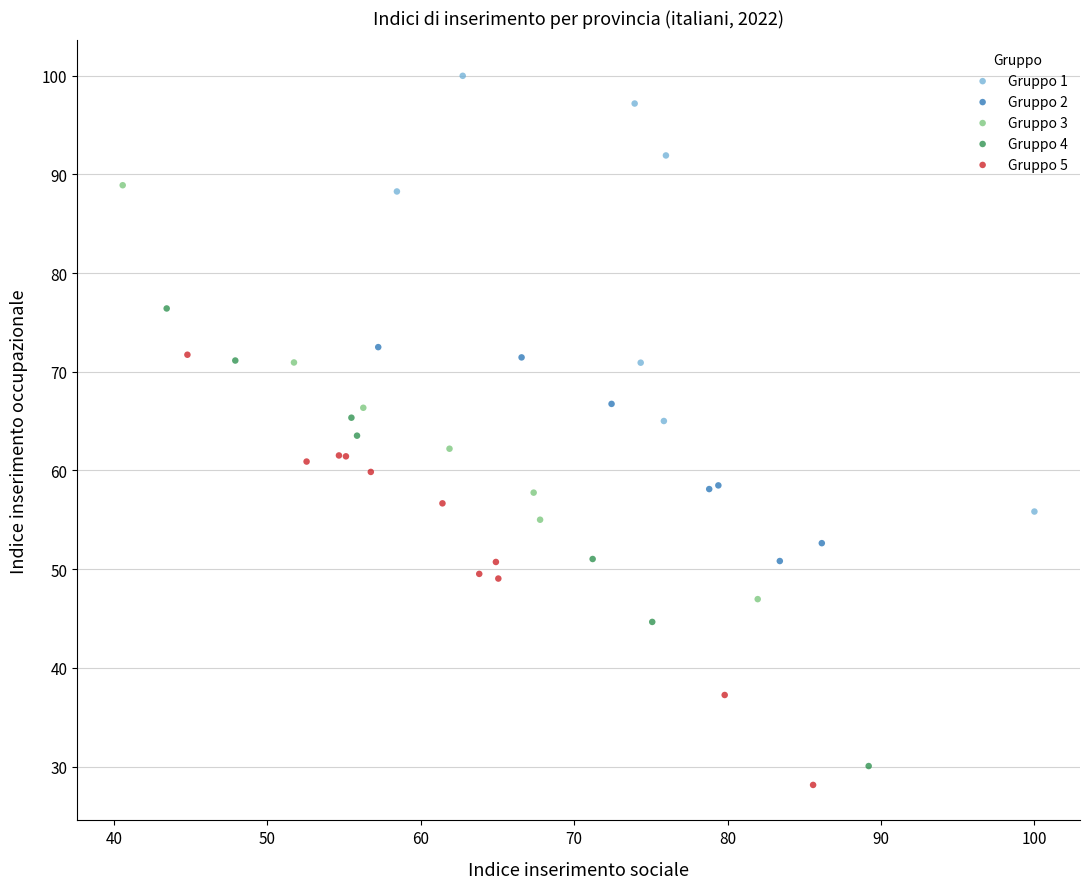

Which series reaches the maximum Y coordinate?

Gruppo 1